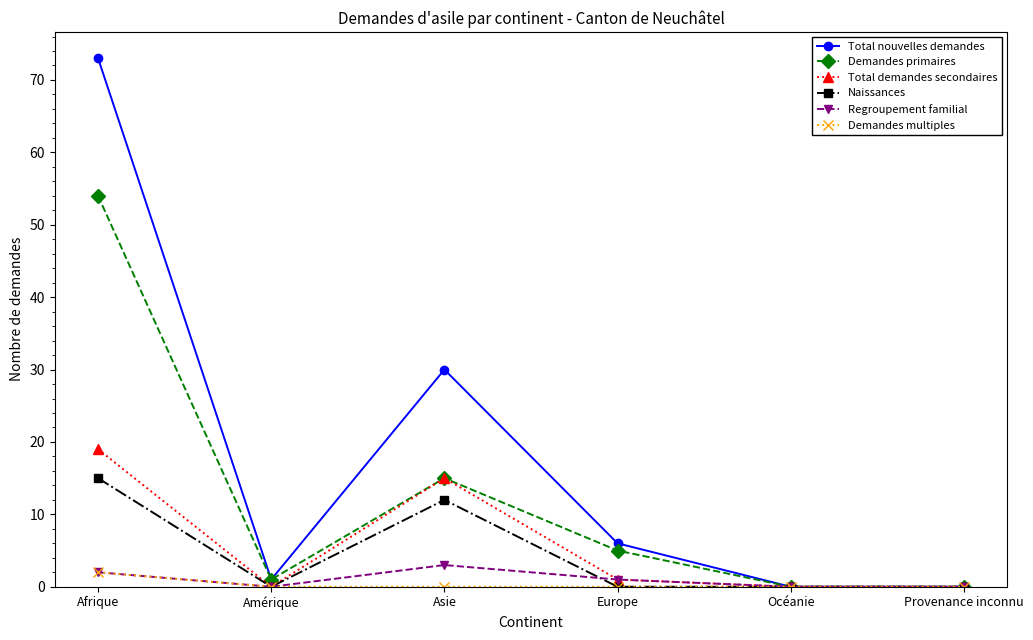

Which series has the largest range (max minus min)?

Total nouvelles demandes